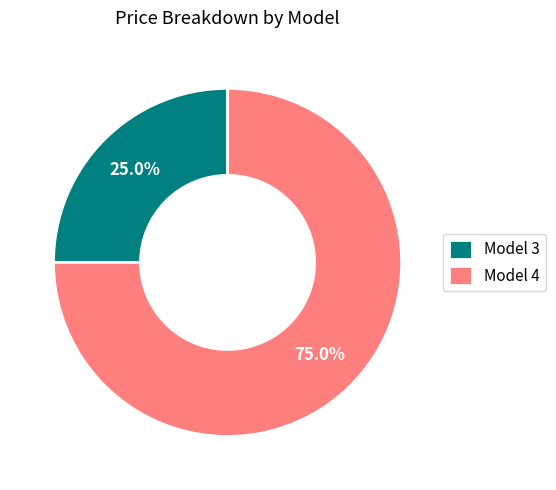

Combined, what portion of the pie is Model 4 and Model 3?

100.0%